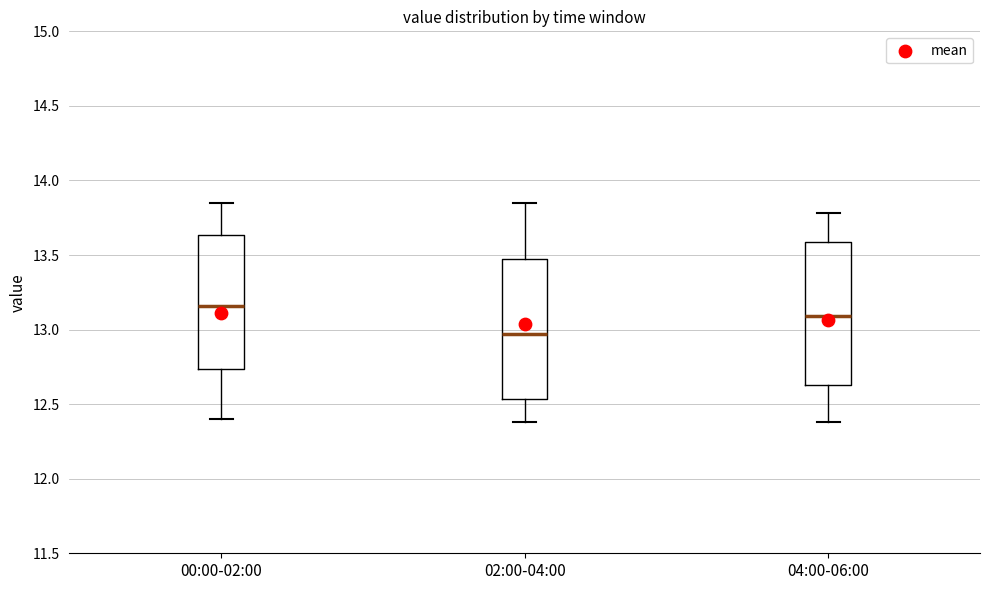

Reading left to right, read every box against the y-axis: the position of its median line, the range the box covers, and the ends of its whiskers. The values are not printed on the chart, so give them approximately, as read against the axis.

00:00-02:00: median 13.15, box 12.75 to 13.65, whiskers 12.40 to 13.85
02:00-04:00: median 12.95, box 12.55 to 13.45, whiskers 12.40 to 13.85
04:00-06:00: median 13.10, box 12.65 to 13.60, whiskers 12.40 to 13.80